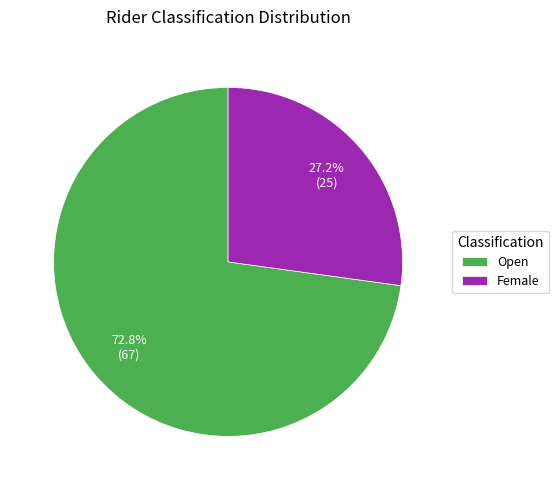

Which slice is the largest?

Open